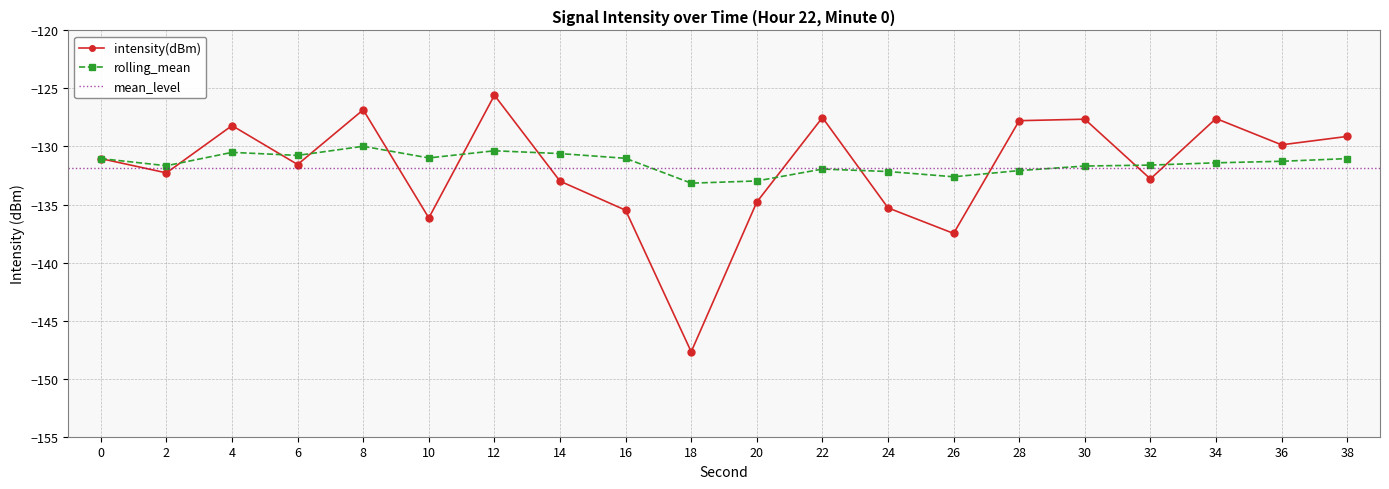

What is the difference between the highest and lowest values at 2?

0.6